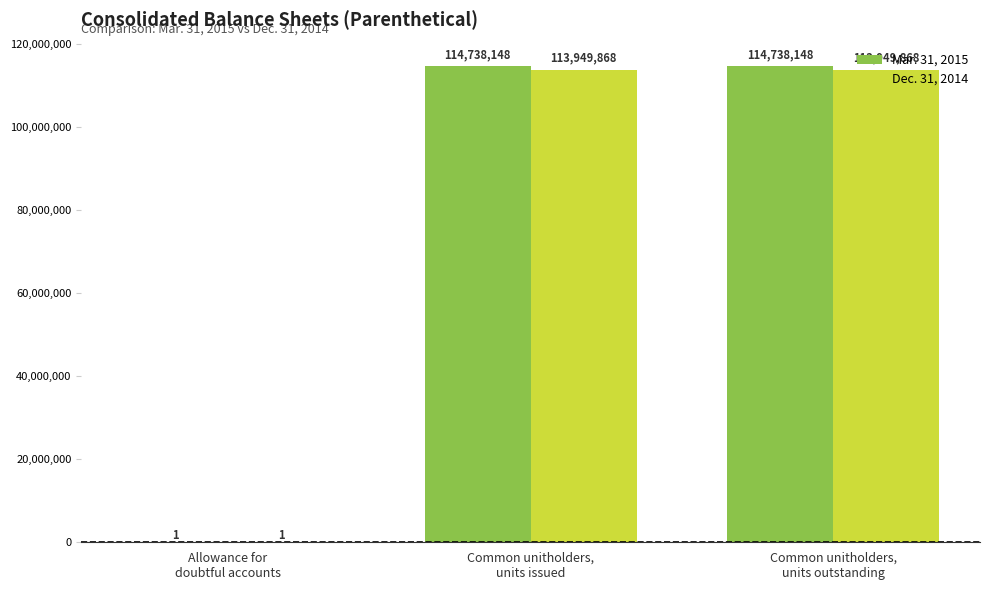

What is the maximum value for Mar. 31, 2015?

114738148